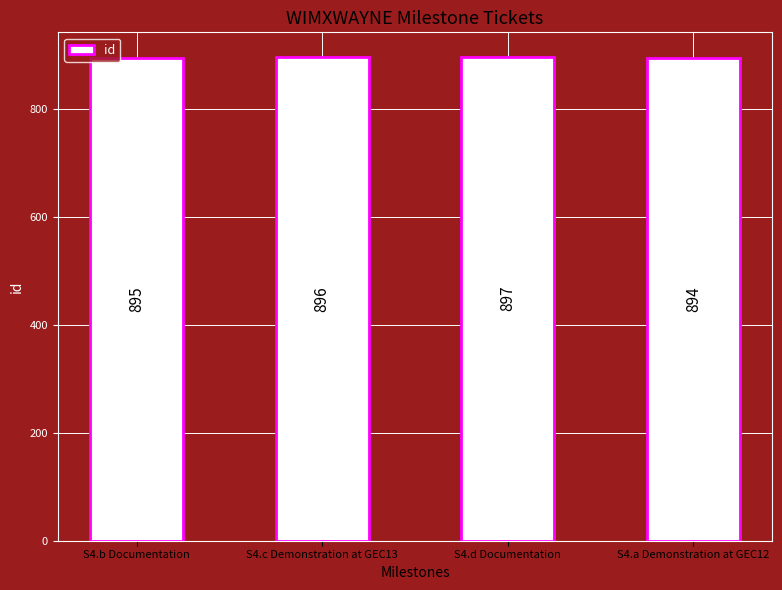

How many values are between 895 and 897?

3